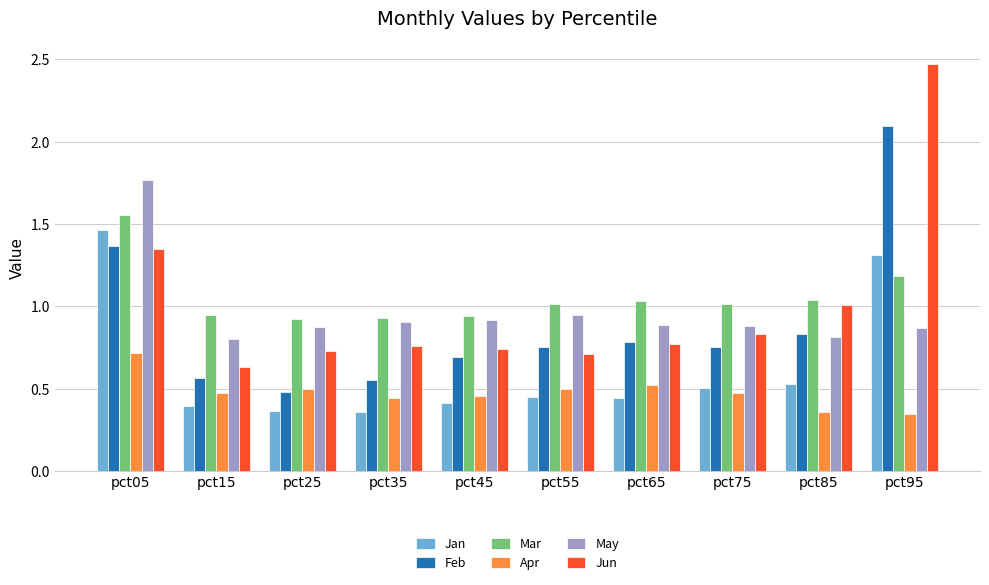

Which series changed the most between pct05 and pct55?

Jan